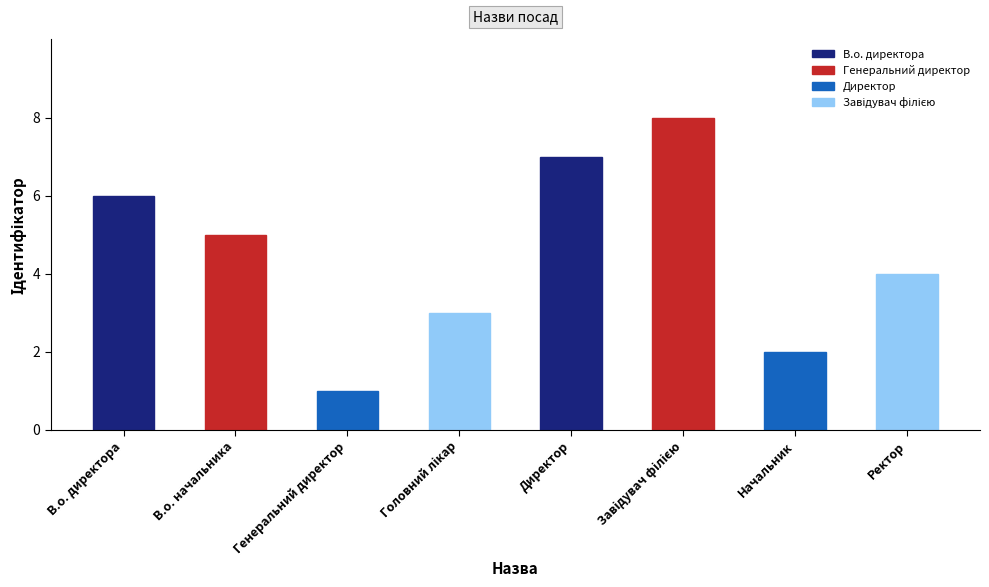

What is the label of the 4th bar from the right?

Директор